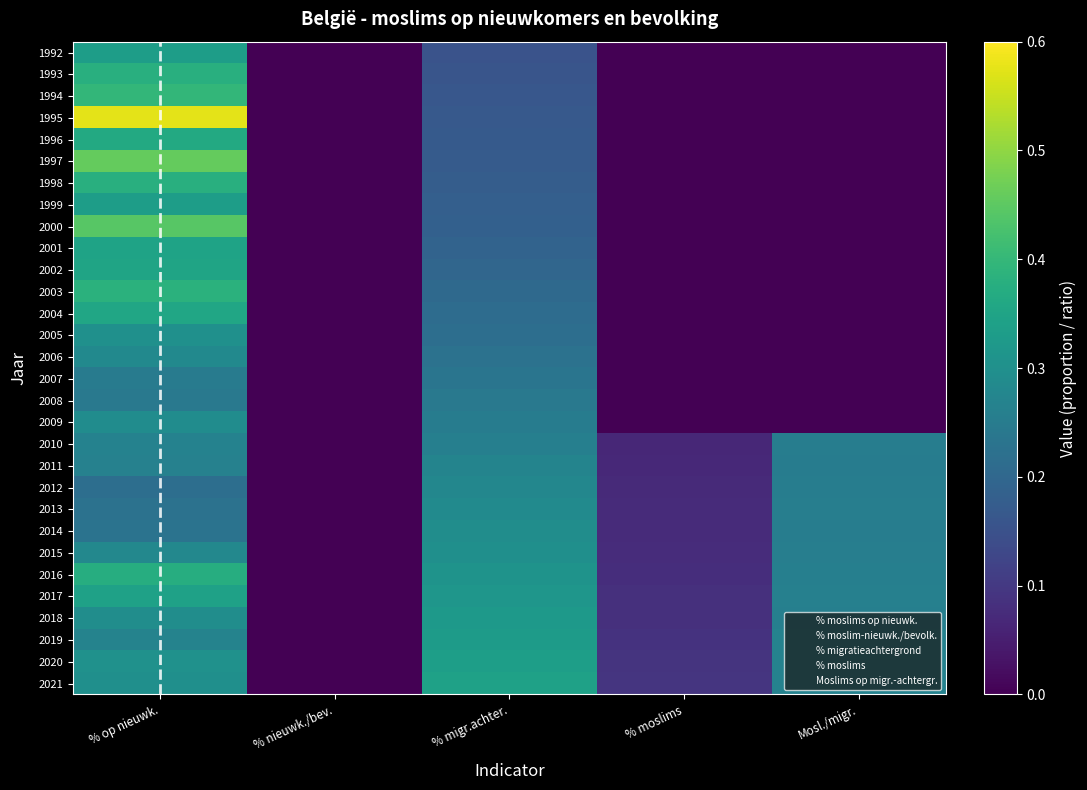

Between % nieuwk./bev. and Mosl./migr., which is larger?

% nieuwk./bev.